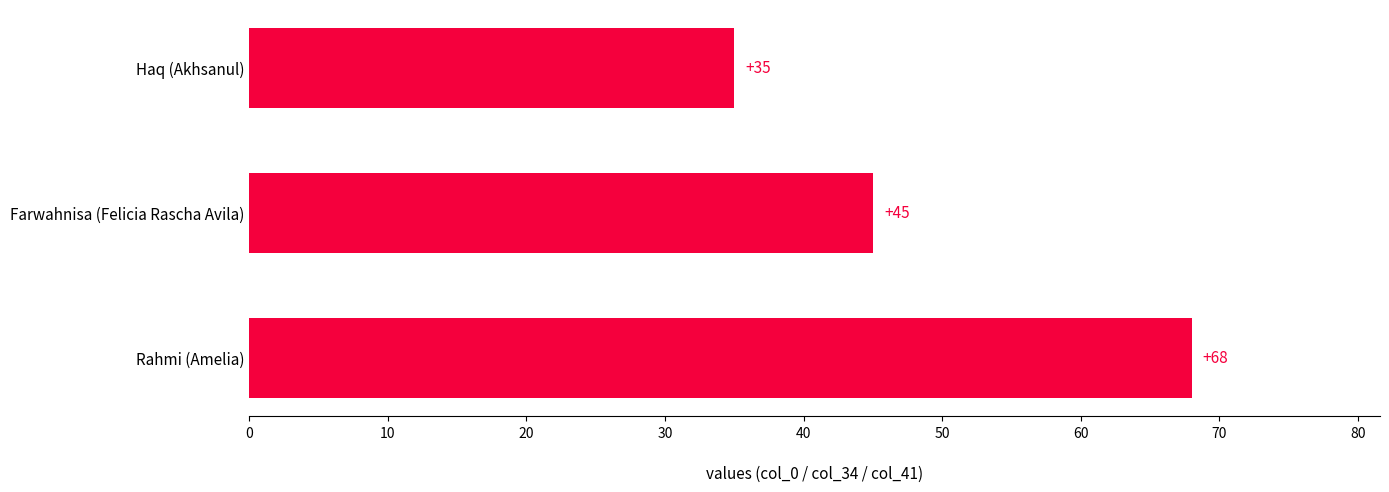

What is the difference between the maximum and minimum values?

33